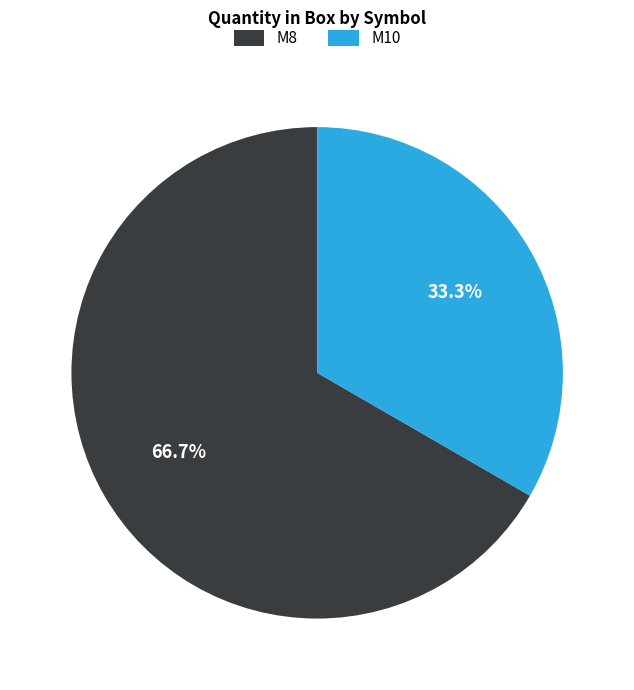

Which slice is the smallest?

M10